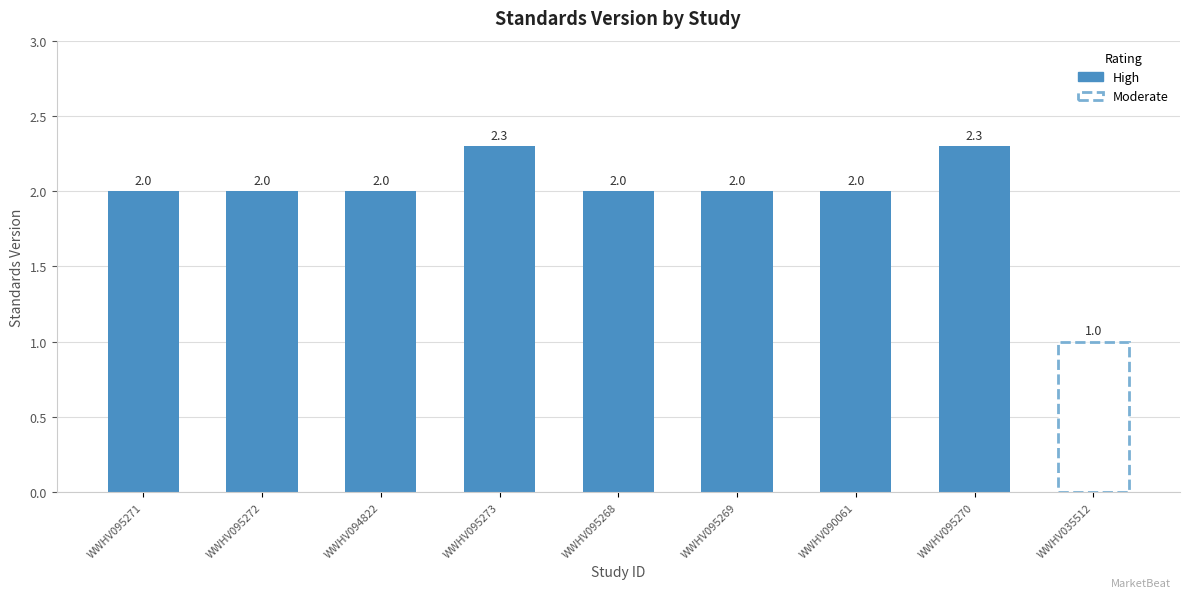

At which category does the chart reach its peak across all series?

WWHV095273